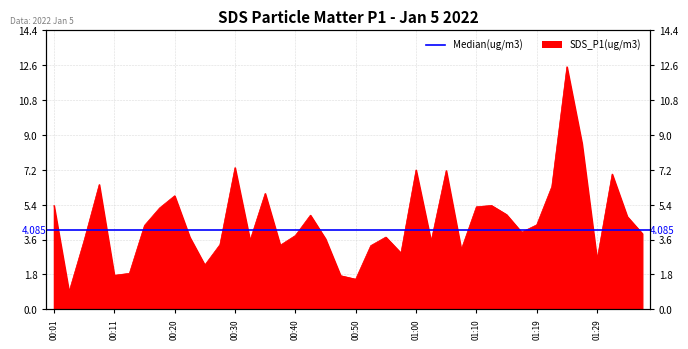

True or false: the data shows 1.5 at 00:40.

False